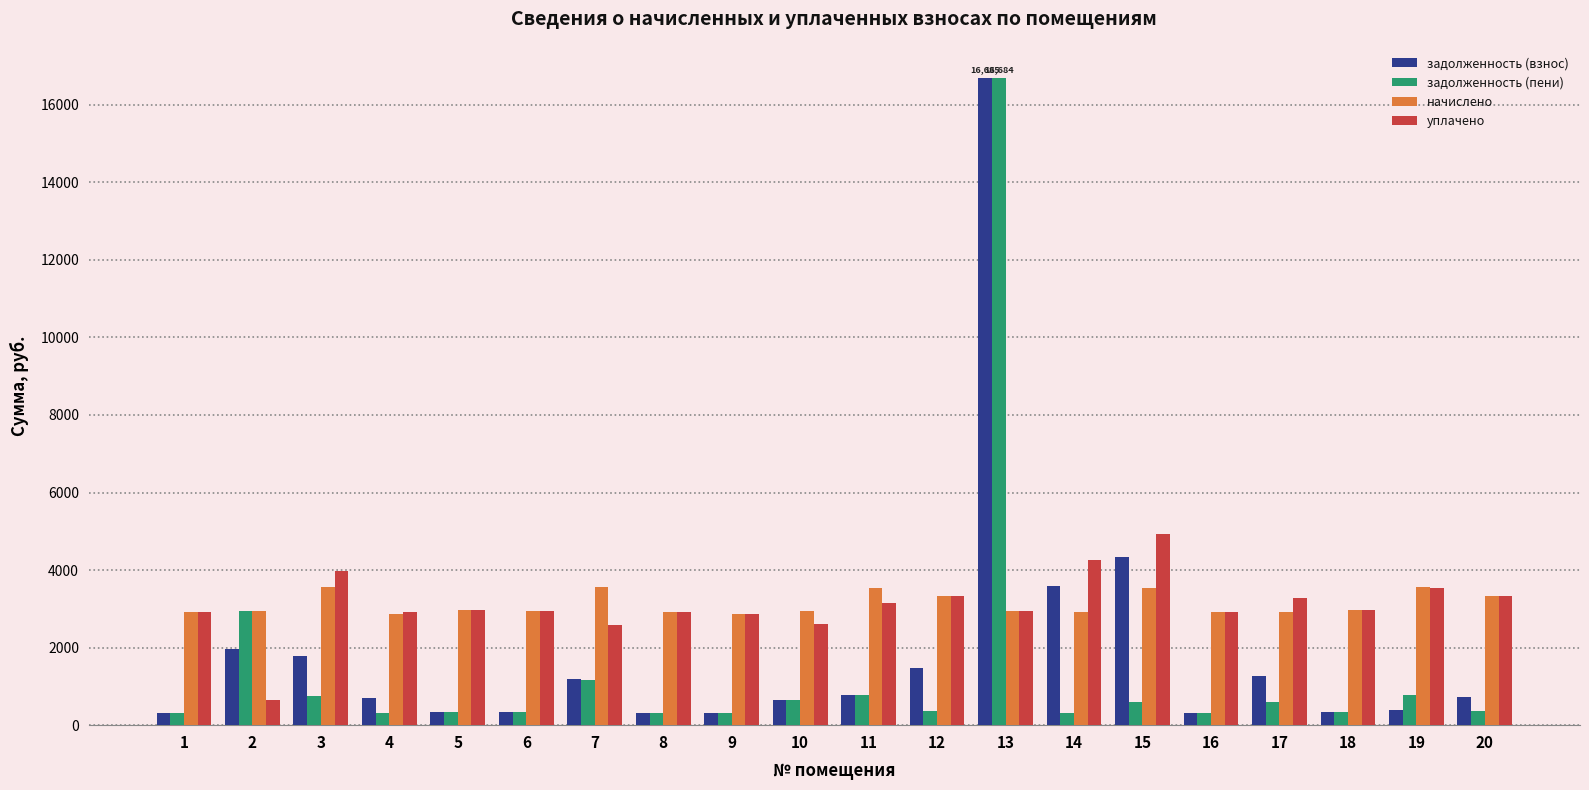

What is the difference between the уплачено values at 16 and 17?

369.9